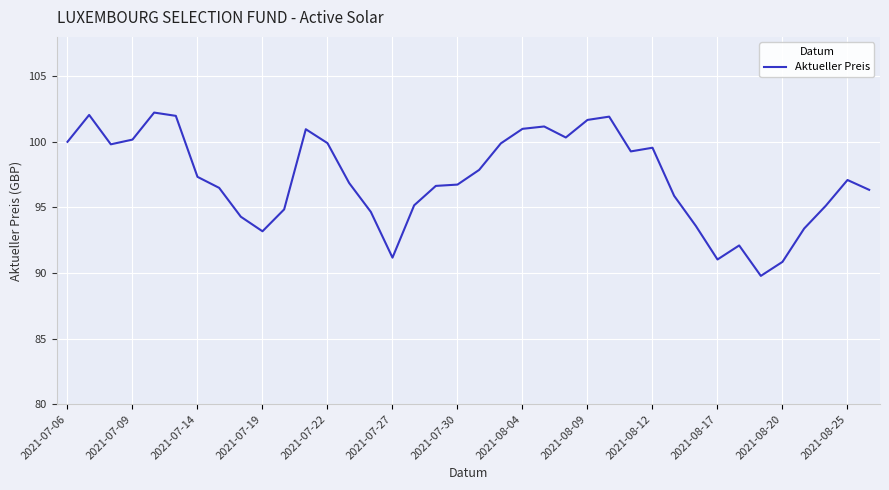

What is the minimum value shown in the chart?

89.8